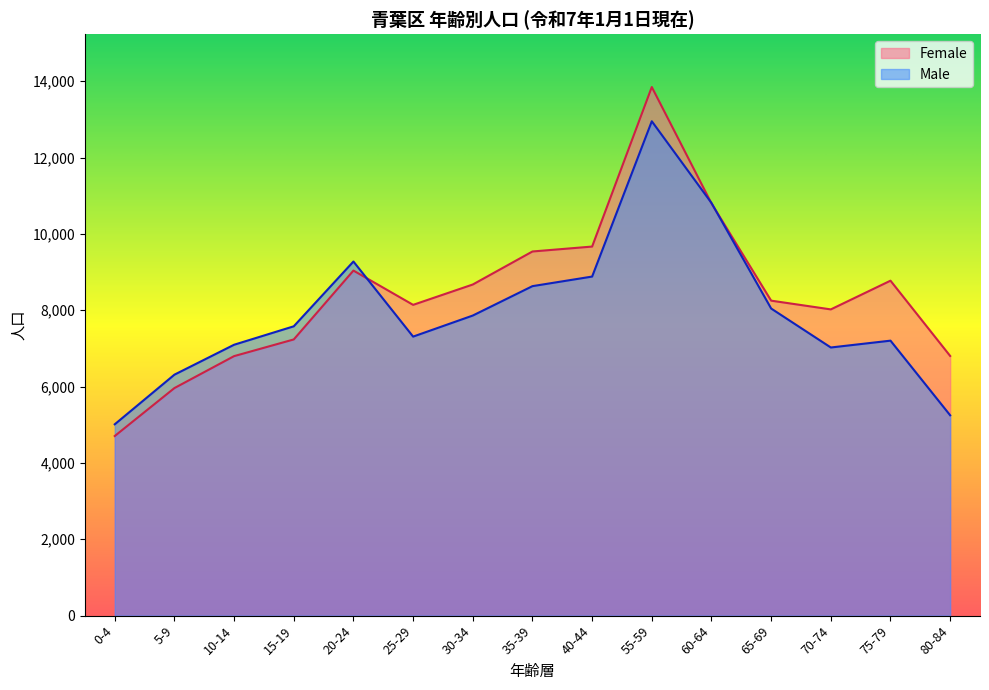

Rank the series by their average value, from highest to lowest.

Female, Male